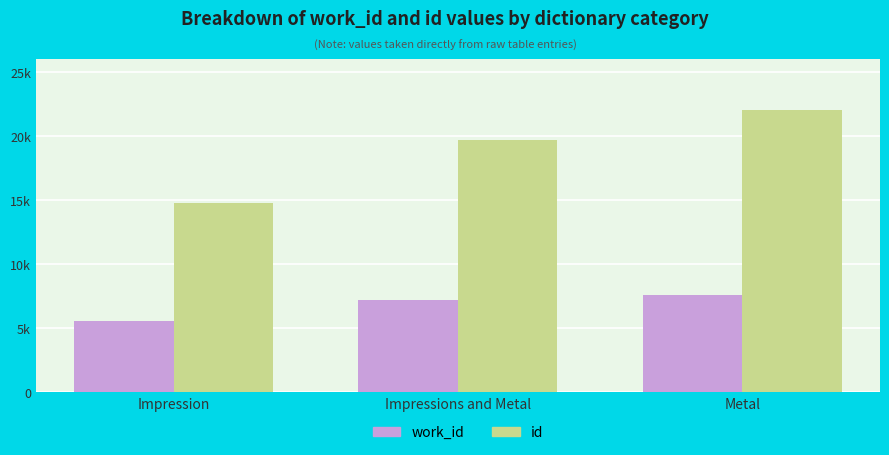

Rank the series at Metal from lowest to highest value.

work_id, id